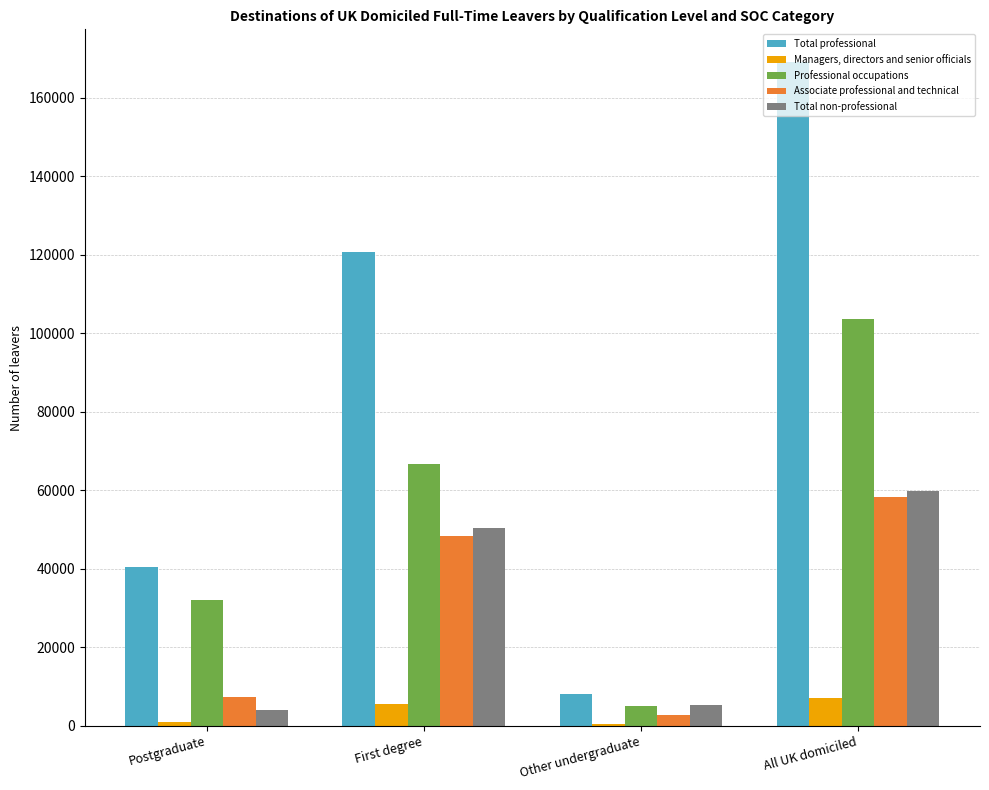

At which label does Associate professional and technical reach its peak?

All UK domiciled